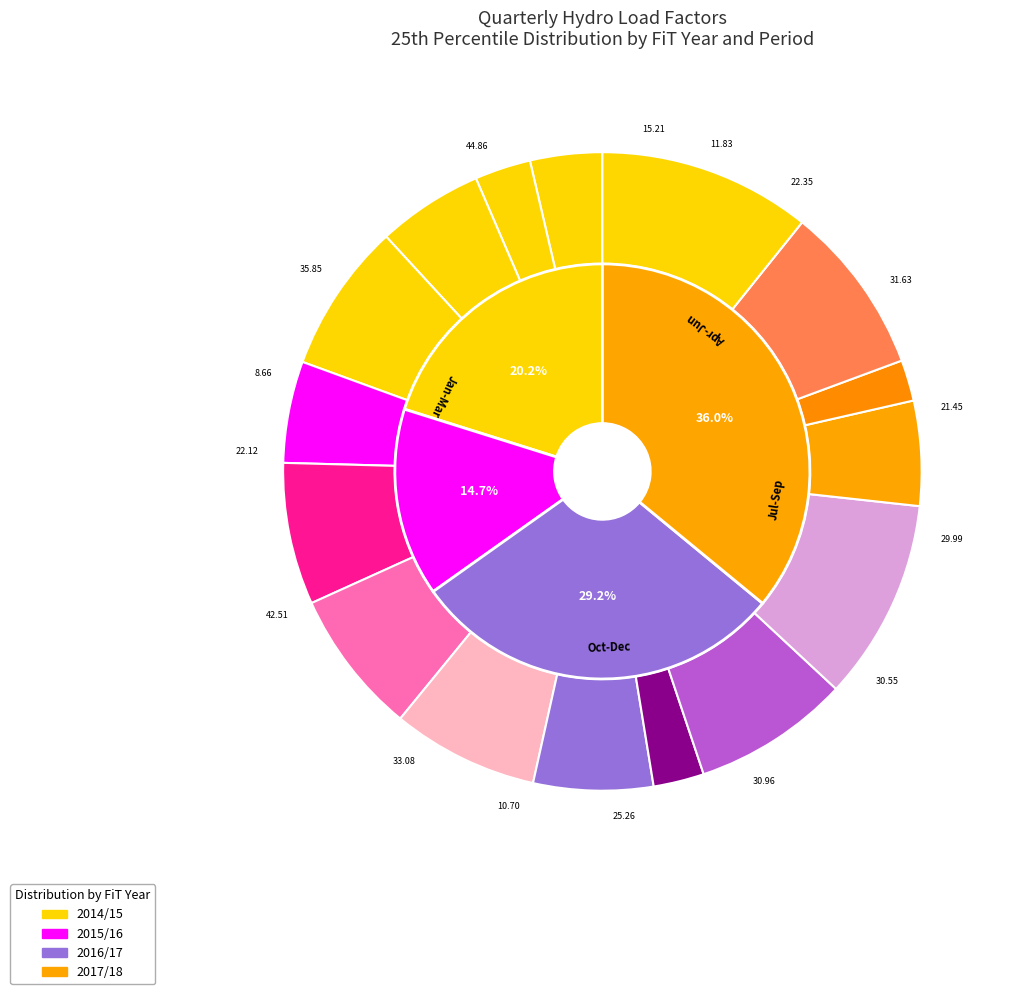

What percentage is NOT represented by Jul-Sep?

85.4%